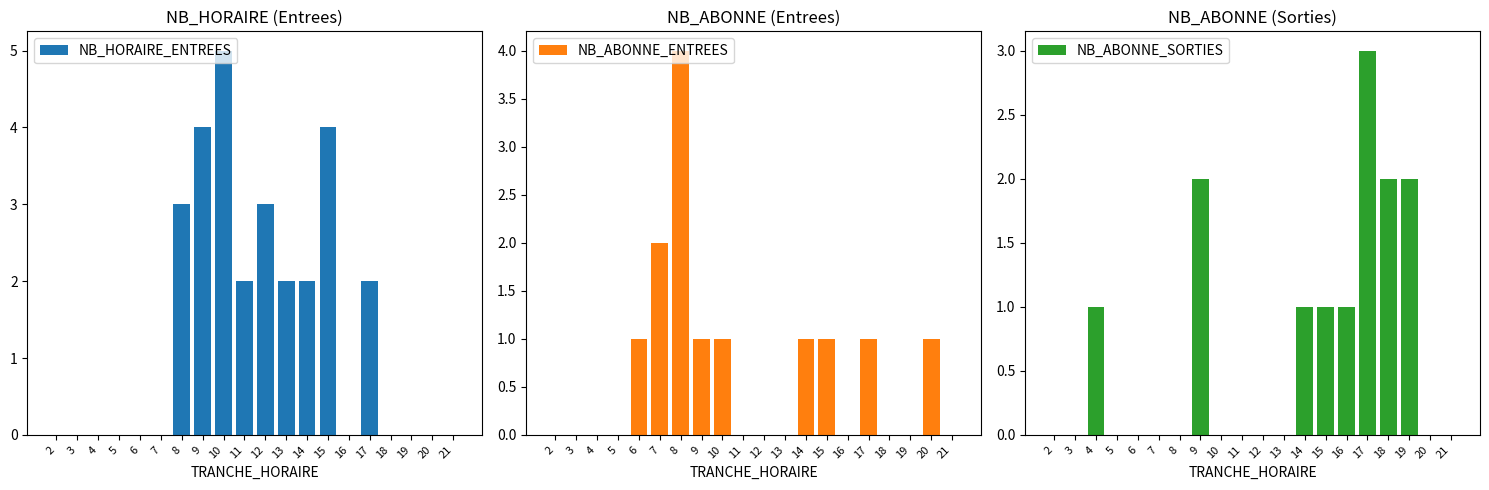

Which category has the lowest value across all series?

2